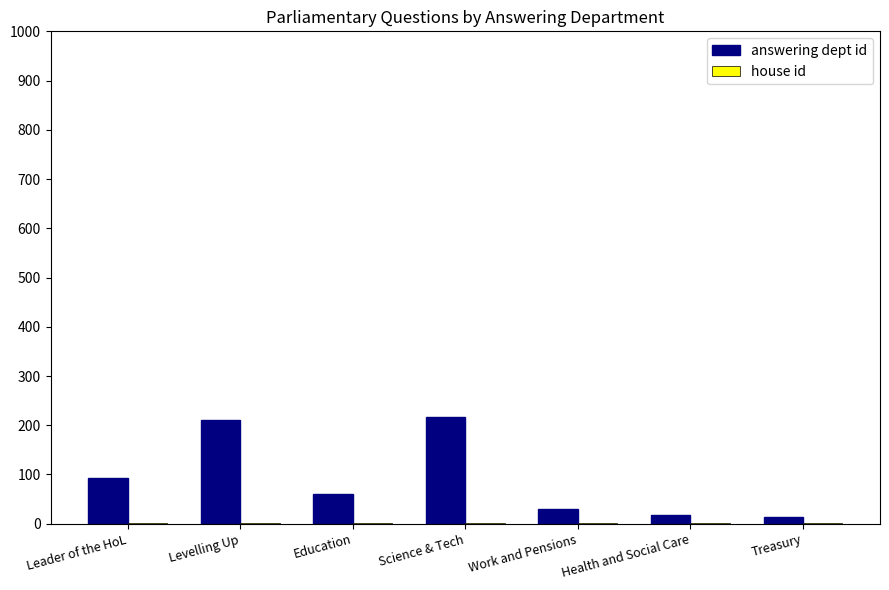

Is it true that answering dept id equals 216 at Science & Tech?

True